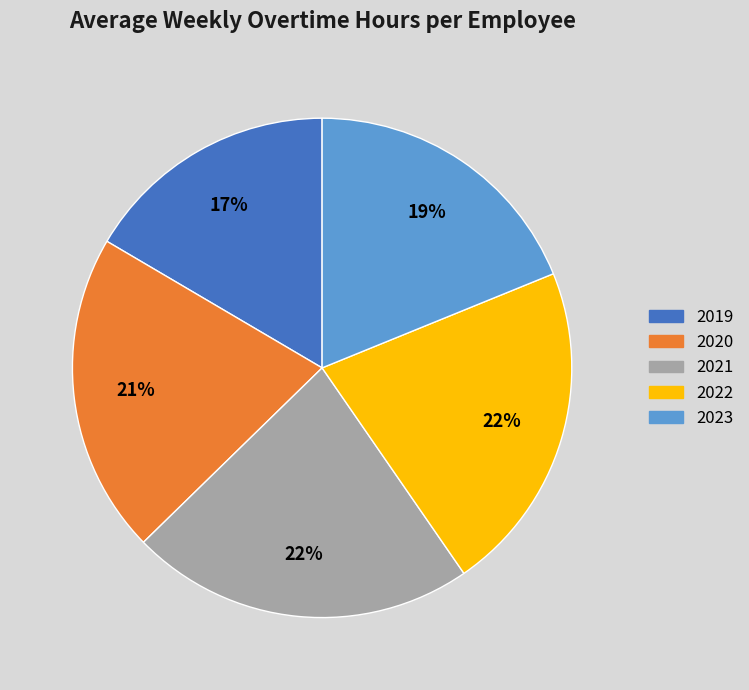

Which slice is the largest?

2021